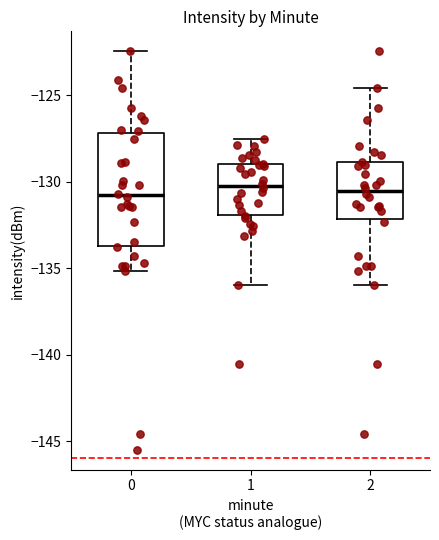

Comparing the boxes themselves (not the whiskers), which one is the tallest?

0